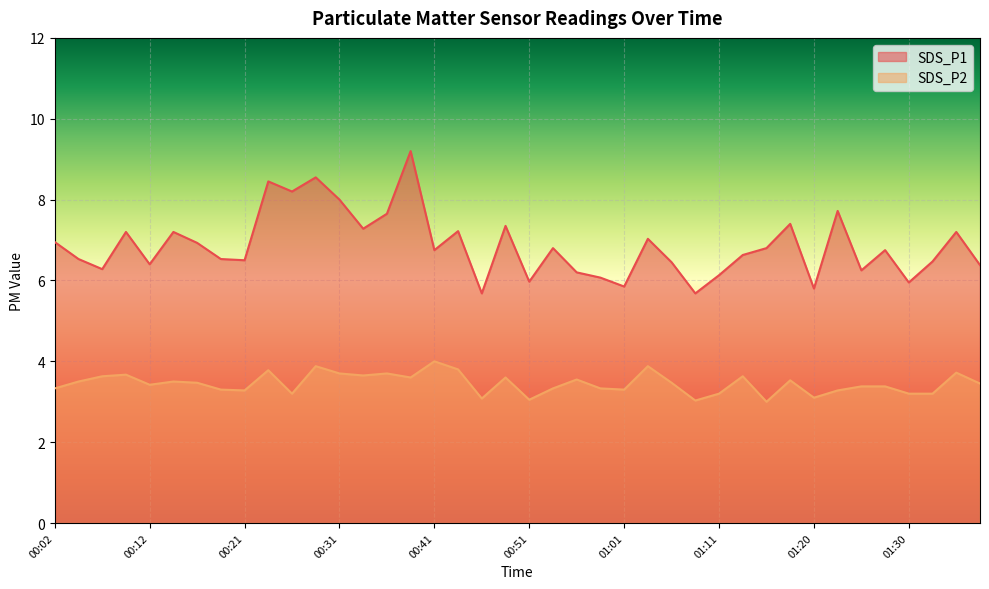

List the series in order of their peak value, lowest first.

SDS_P2, SDS_P1